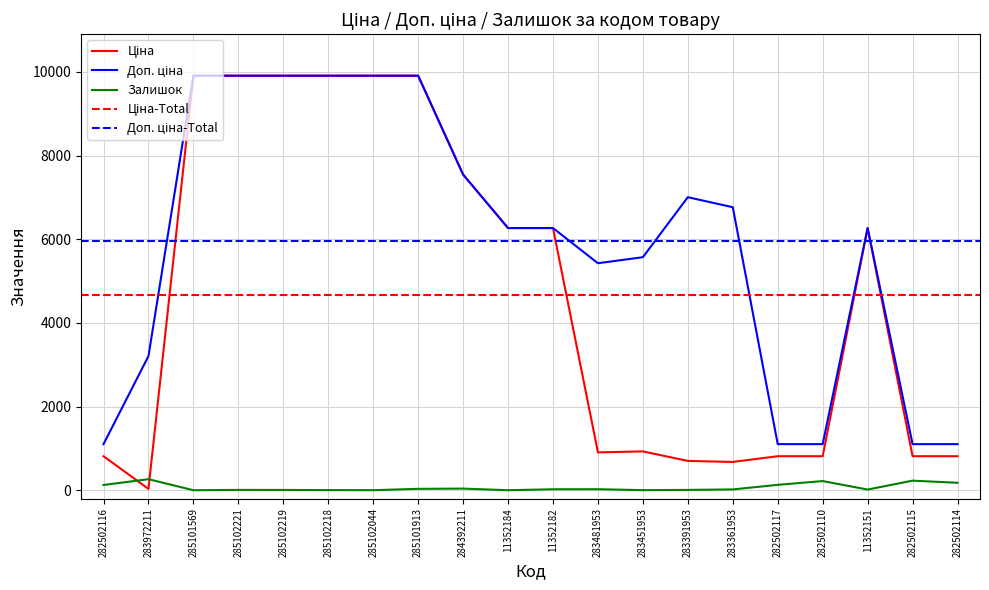

What is the maximum value for Доп. ціна?

9908.5